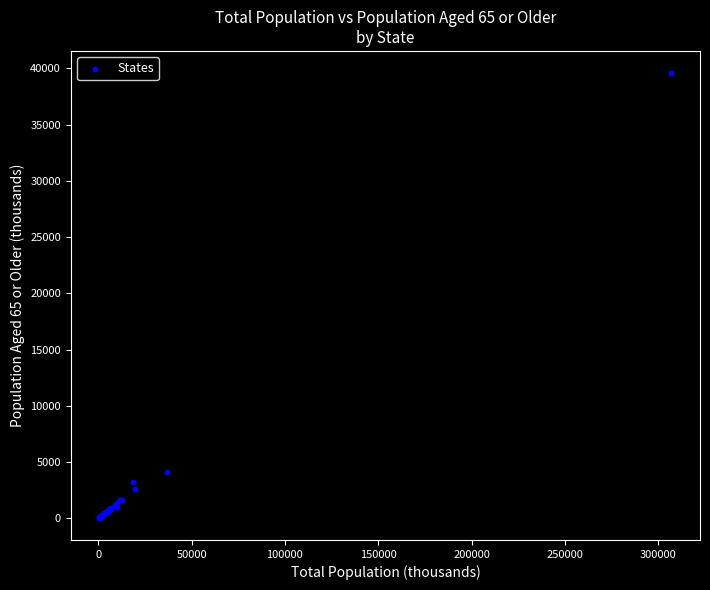

What Y value in the scatter plot is closest to 19812?

4148